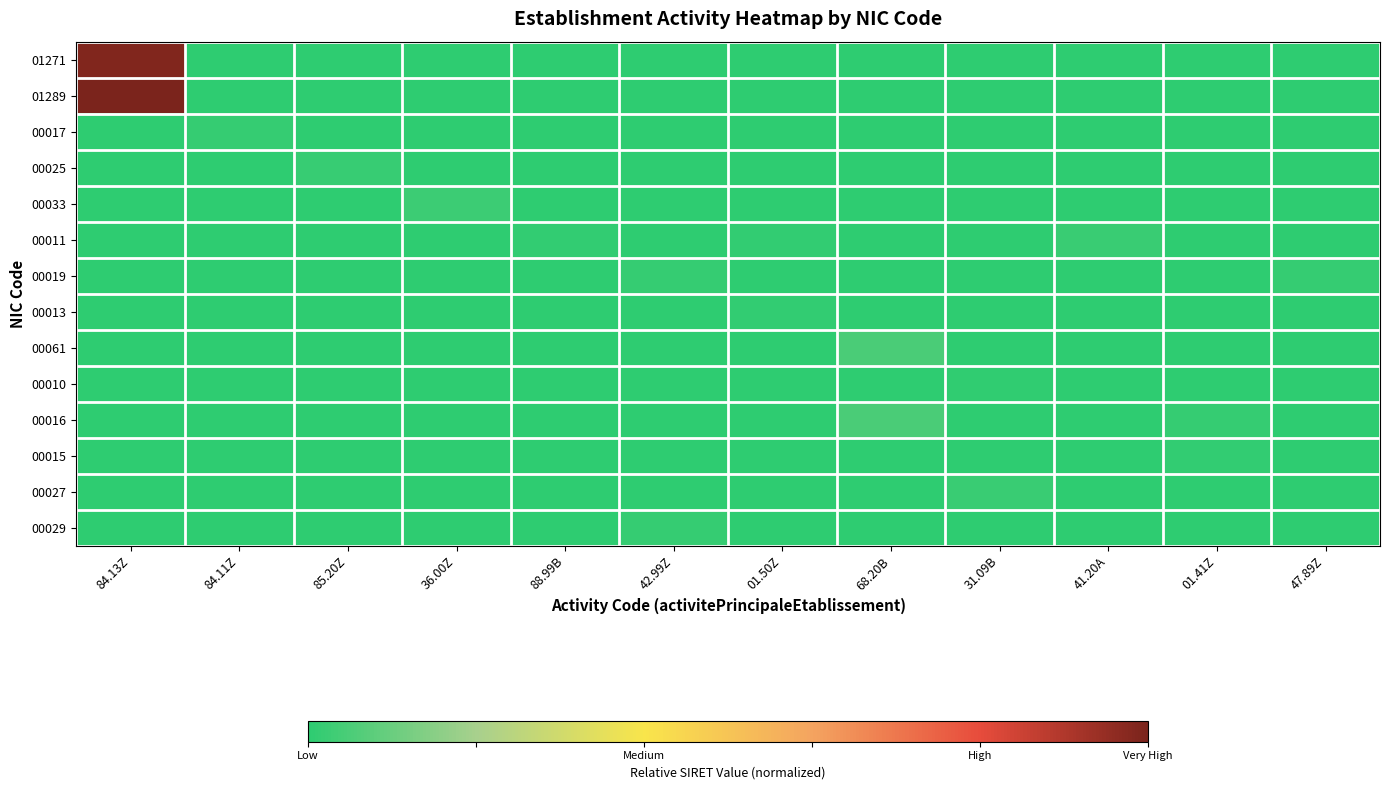

At which category is the sum across all series the highest?

84.13Z